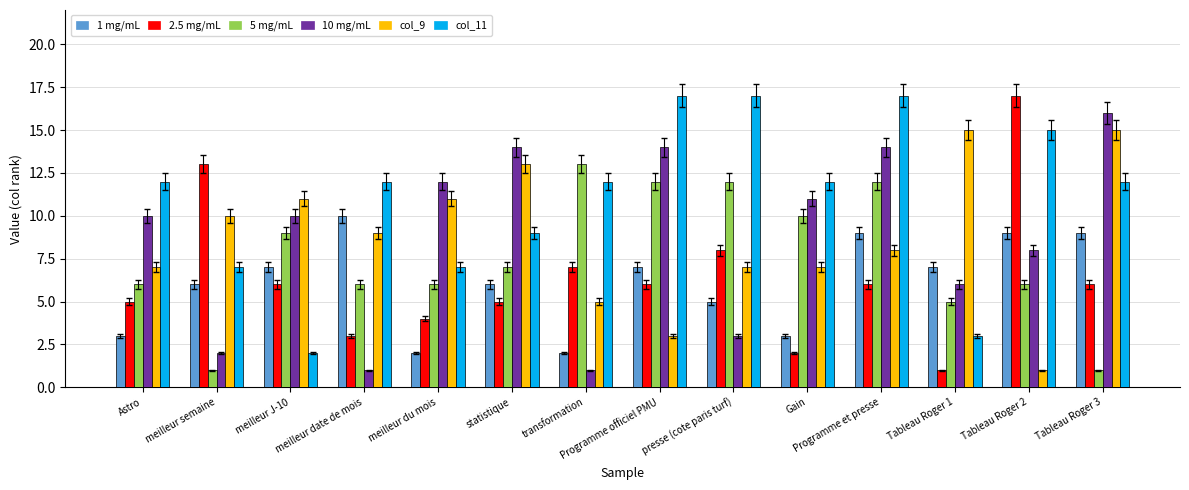

What is the greatest value displayed?

17